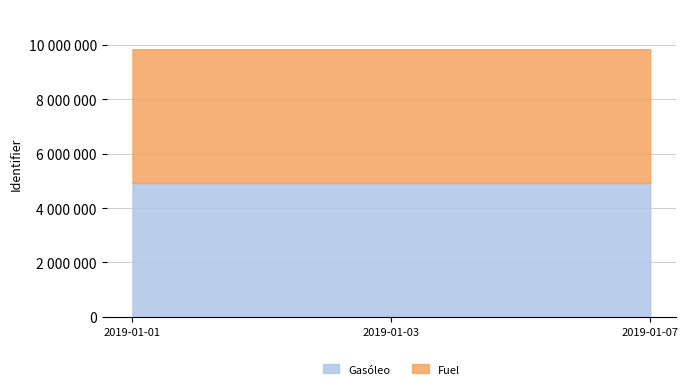

How many values in the Fuel series are below 4920949?

1